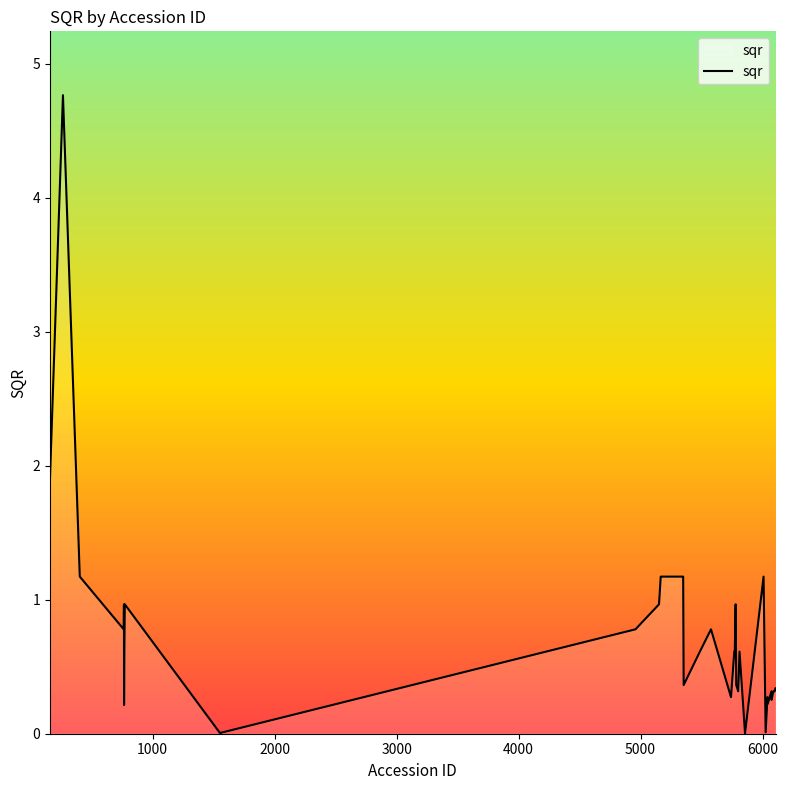

What is the maximum value shown in the chart?

4.8